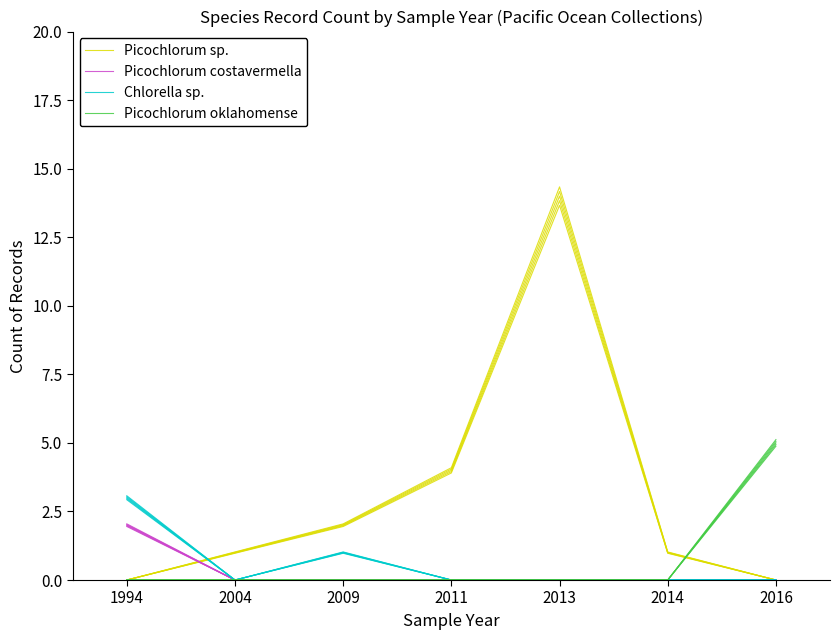

What is the difference between the maximum and minimum values in the Picochlorum oklahomense series?

5